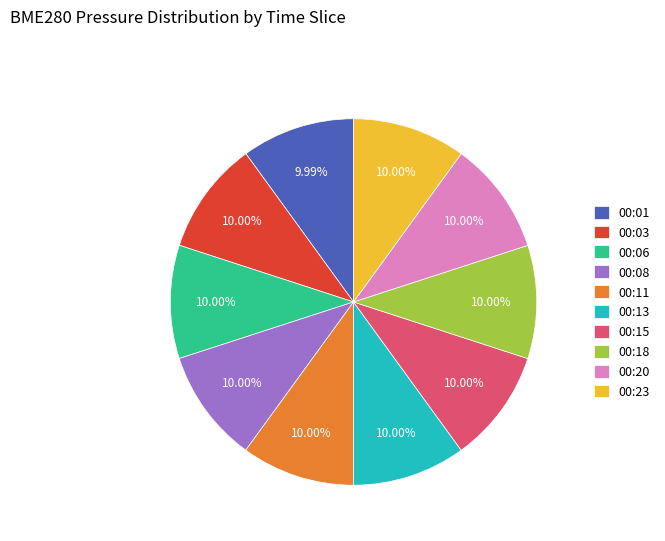

How many segments does this pie chart have?

10